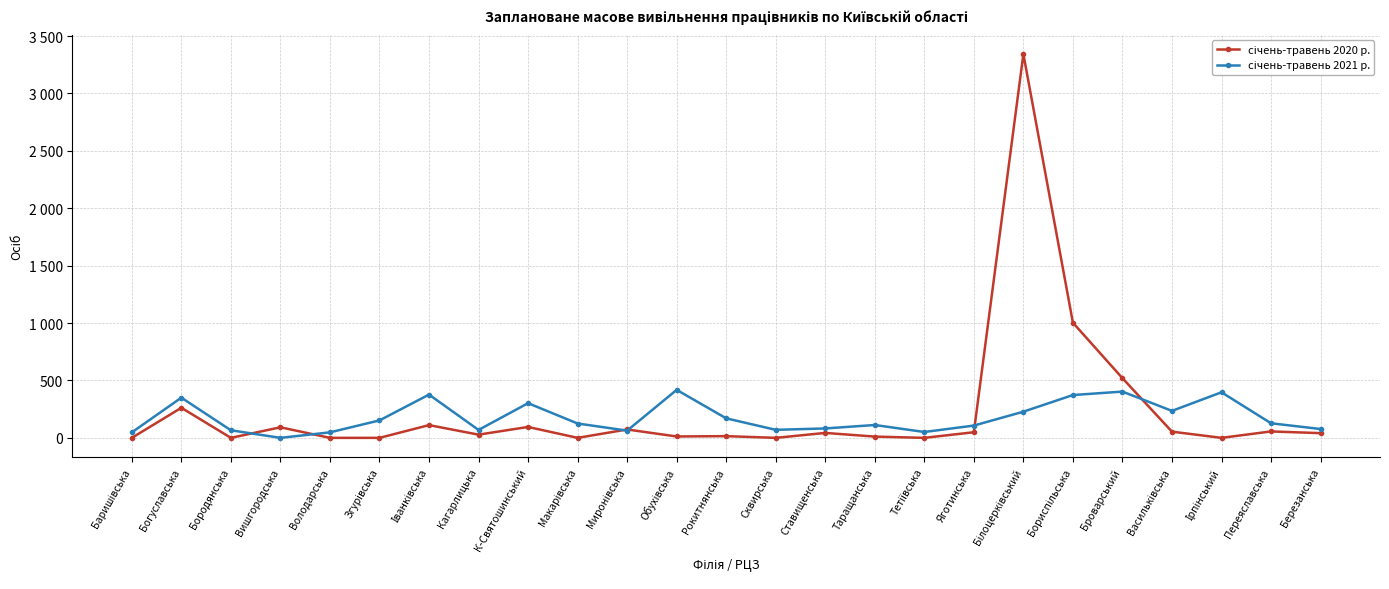

Count the number of data series in this chart.

2